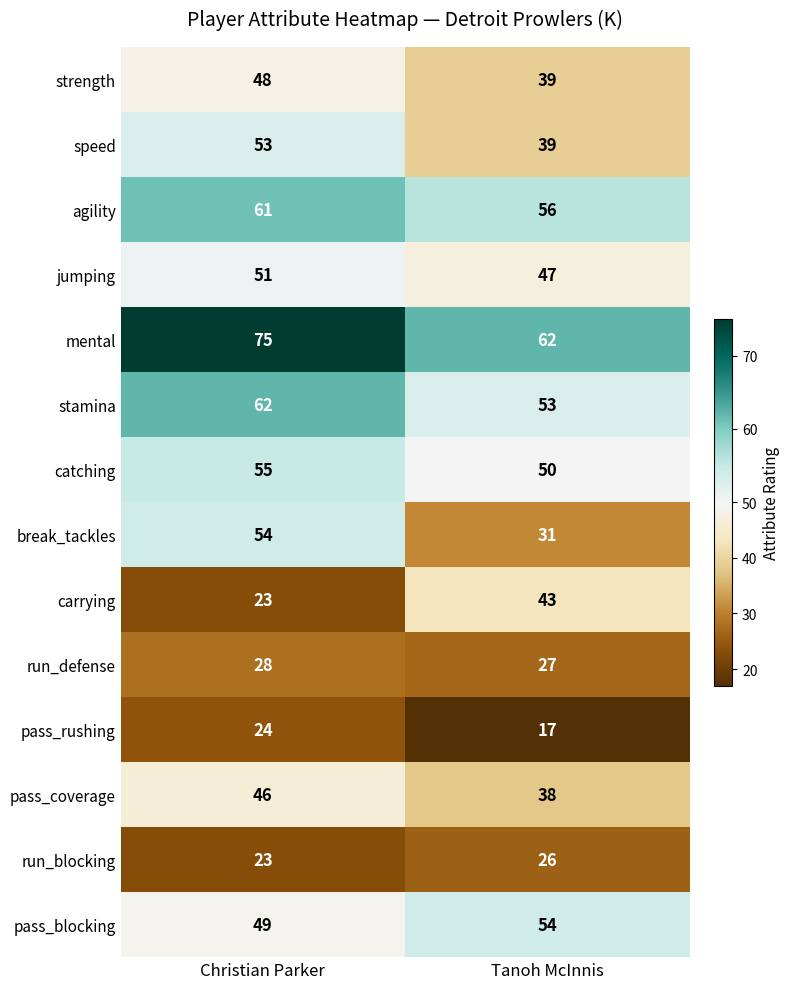

What is the sum of the run_defense values at Christian Parker and Tanoh McInnis?

55